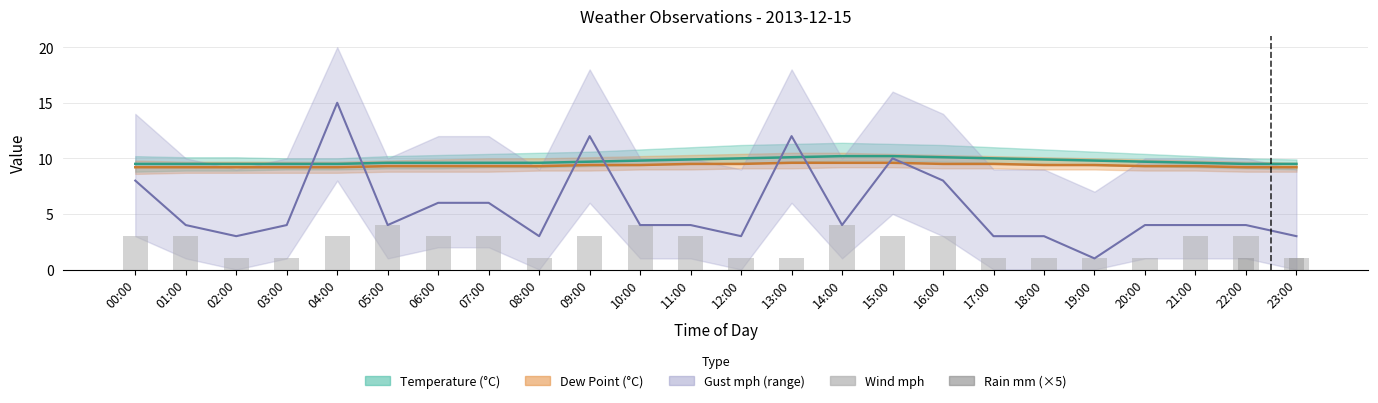

What is the label of the 11th bar from the right?

13:00